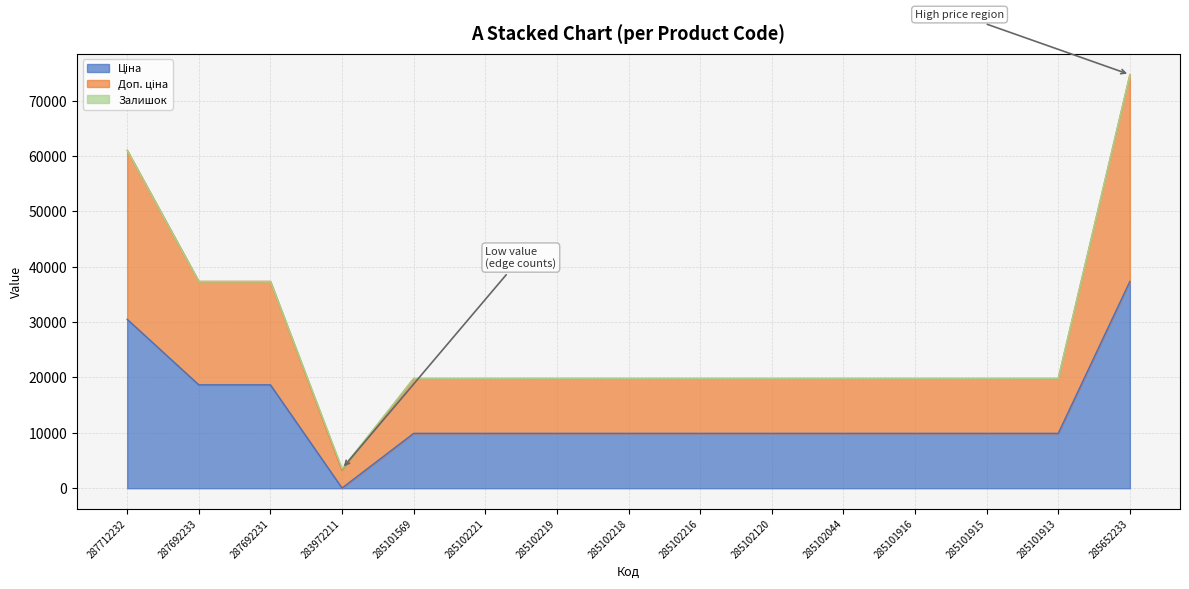

At which category is the sum across all series the highest?

285652233